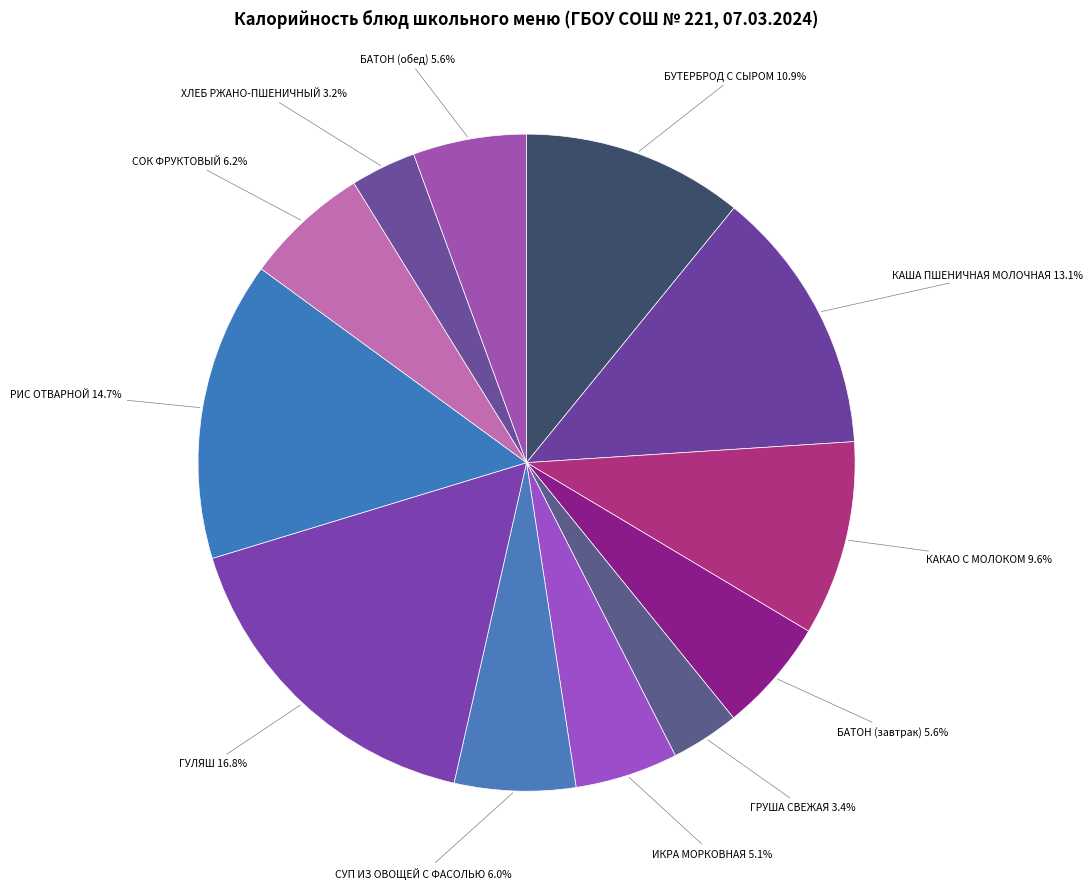

Count the number of slices in the pie.

12